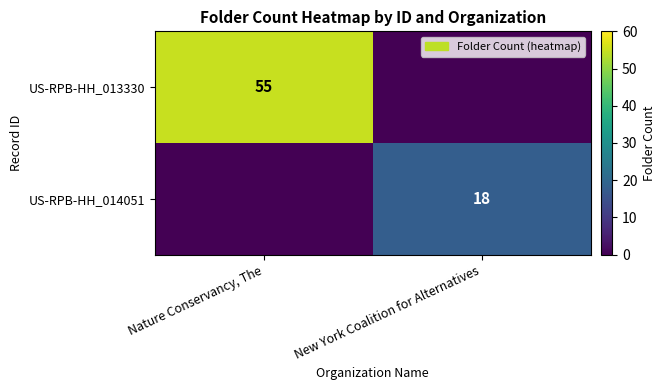

The US-RPB-HH_014051 series shows 28 at New York Coalition for Alternatives. True or false?

False